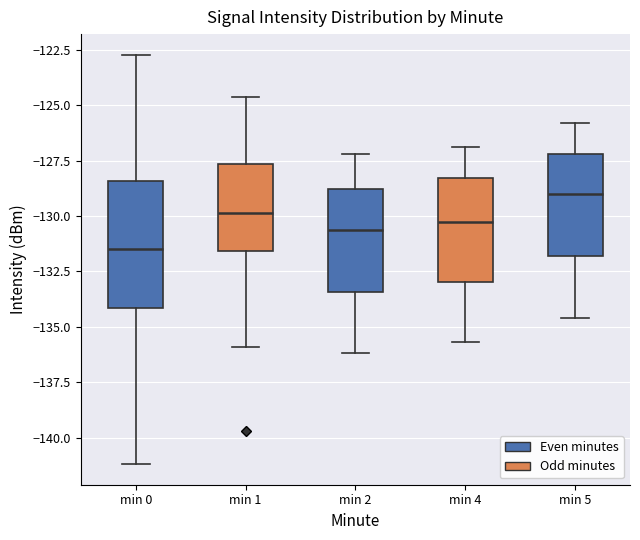

Reading left to right, read every box against the y-axis: the position of its median line, the range the box covers, and the ends of its whiskers. The values are not printed on the chart, so give them approximately, as read against the axis.

min 0: median -131.5, box -134.0 to -128.5, whiskers -141.0 to -122.5
min 1: median -130.0, box -131.5 to -127.5, whiskers -136.0 to -124.5
min 2: median -130.5, box -133.5 to -129.0, whiskers -136.0 to -127.0
min 4: median -130.0, box -133.0 to -128.5, whiskers -135.5 to -127.0
min 5: median -129.0, box -132.0 to -127.0, whiskers -134.5 to -126.0